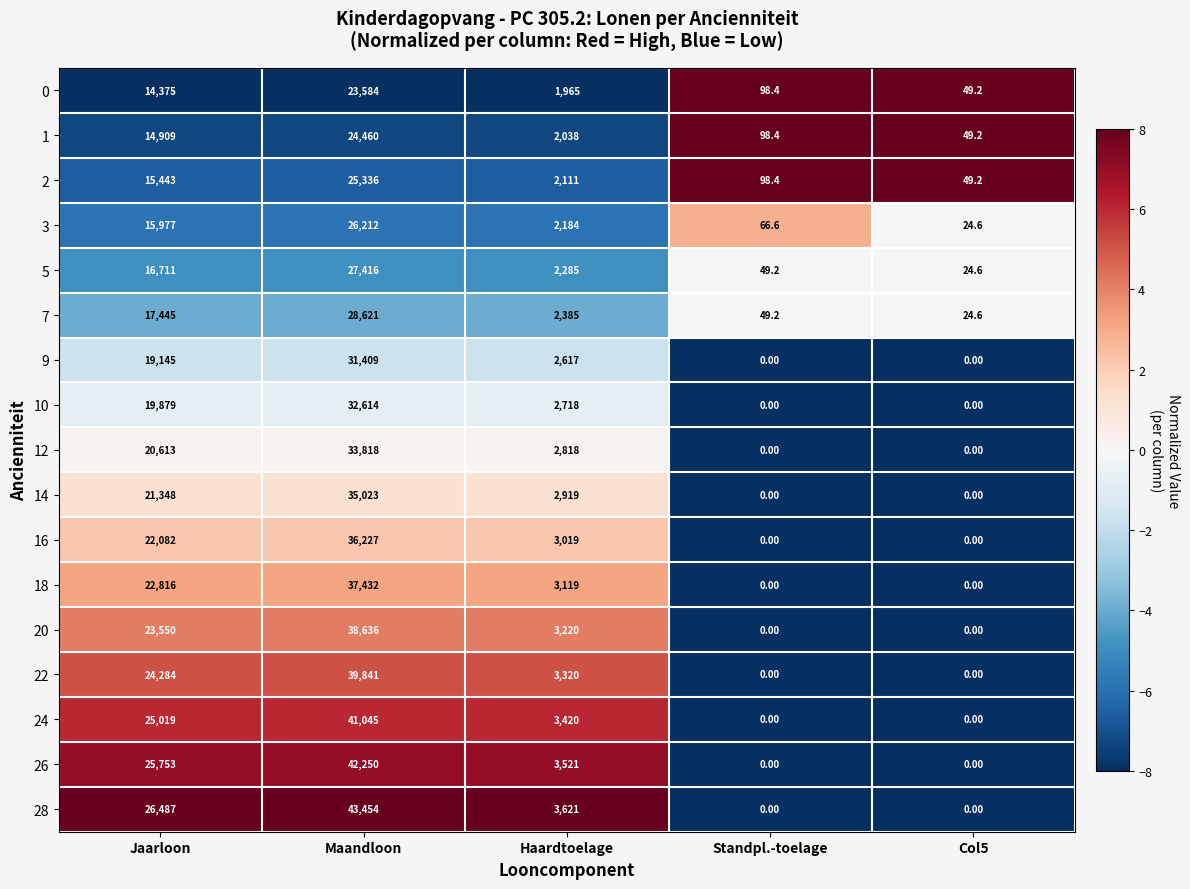

Between Jaarloon and Standpl.-toelage, which series saw the biggest shift?

28